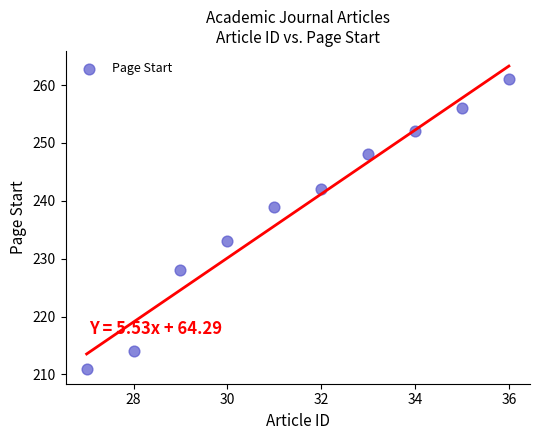

What is the average Y value?

238